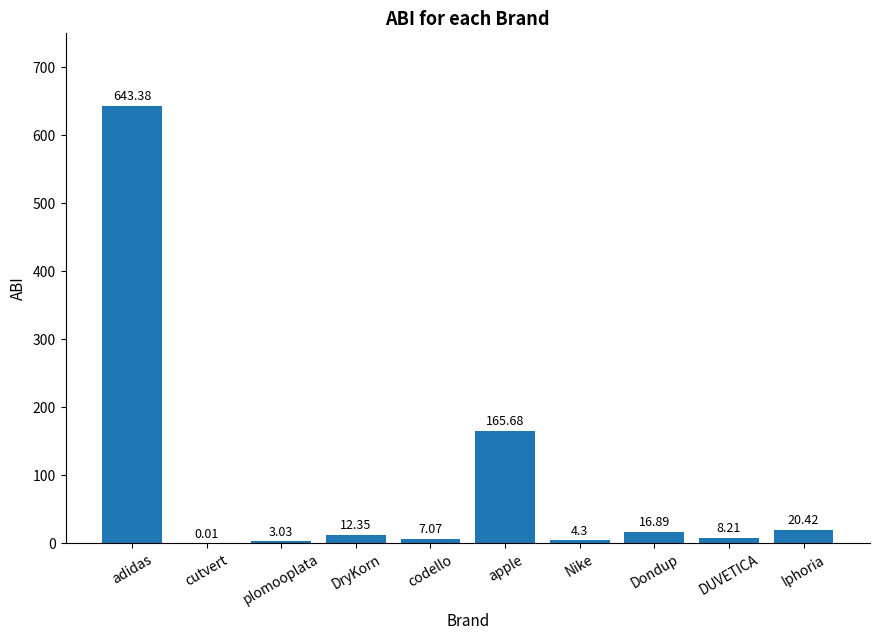

What is the maximum value shown in the chart?

643.4